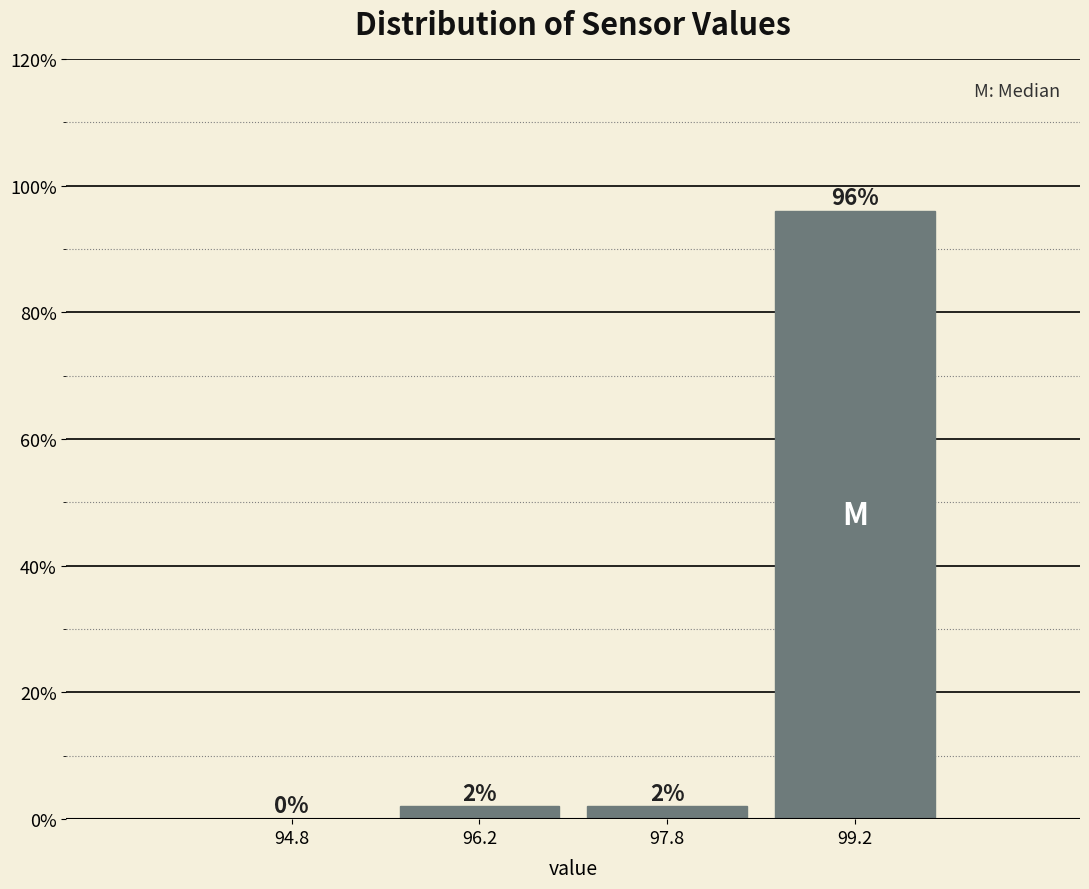

Reading left to right, transcribe this chart: for each bar, give the range it covers on the x-axis and its height. The bar edges are not printed on the chart, so give them approximately, as read against the axis.

94.0 to 95.5: 0
95.5 to 97.0: 2
97.0 to 98.5: 2
98.5 to 100.0: 96